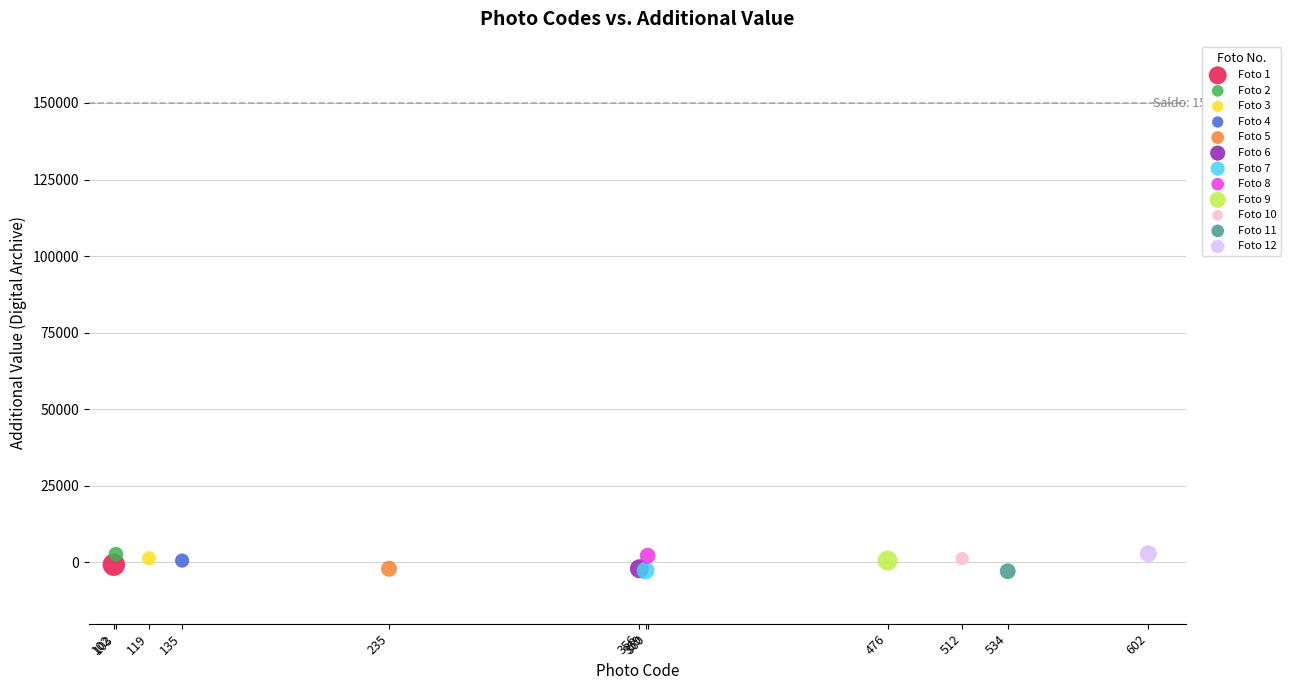

What are all the series names shown in the legend?

Foto 1, Foto 2, Foto 3, Foto 4, Foto 5, Foto 6, Foto 7, Foto 8, Foto 9, Foto 10, Foto 11, Foto 12